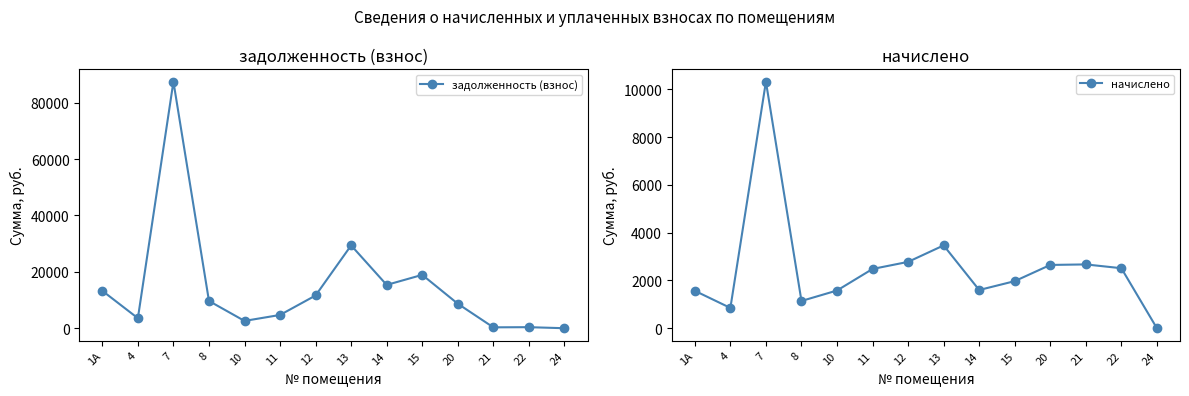

At which label is задолженность (взнос) closest to 43725?

13